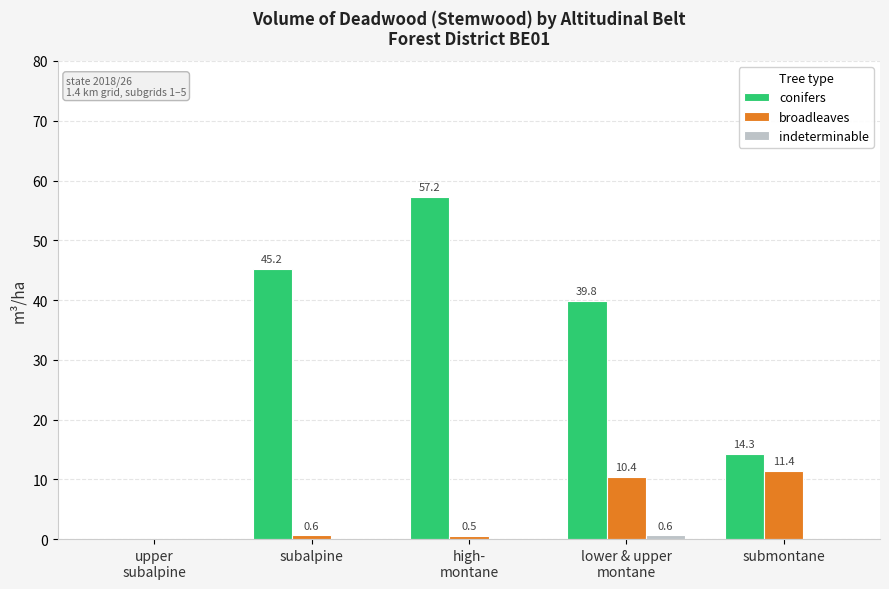

What is the spread (max minus min) of values at high-
montane?

57.2